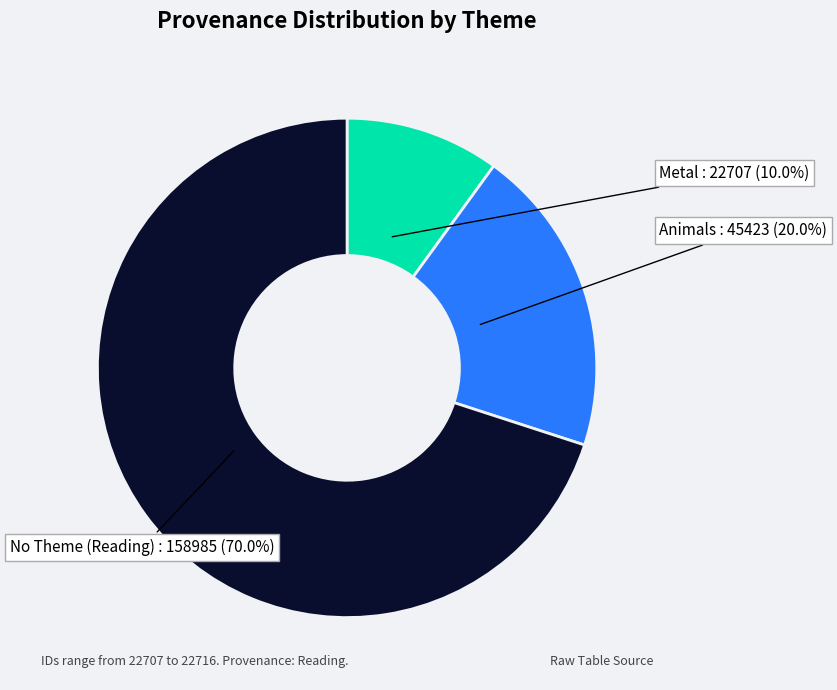

Rank the categories by value from highest to lowest.

No Theme (Reading), Animals, Metal